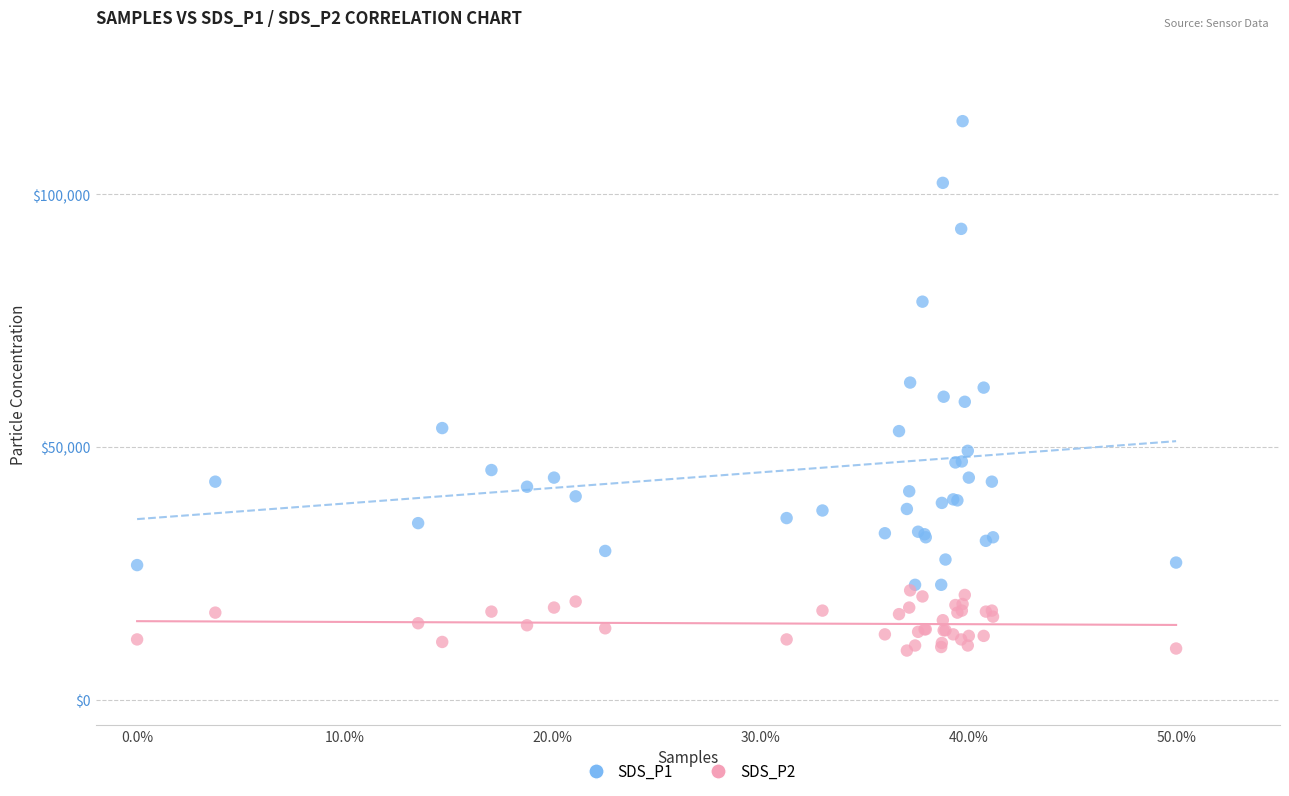

Which series has the largest Y range (max minus min)?

SDS_P1